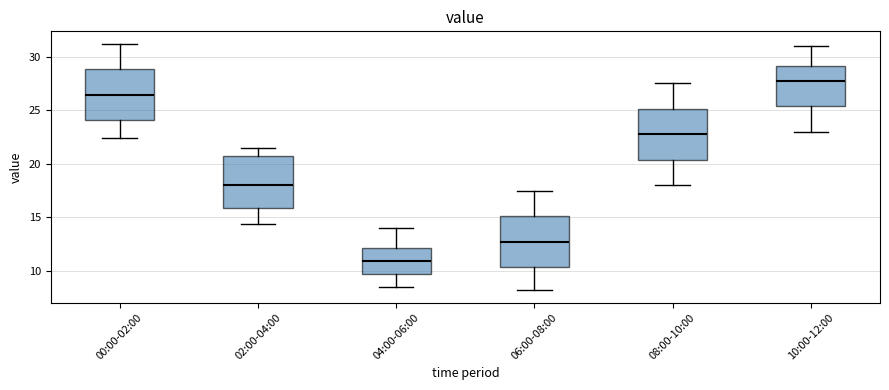

Which box's median line is the highest?

10:00-12:00